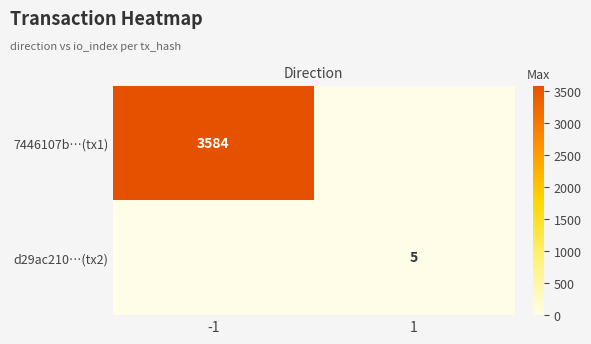

Which series has the largest range (max minus min)?

7446107b…(tx1)